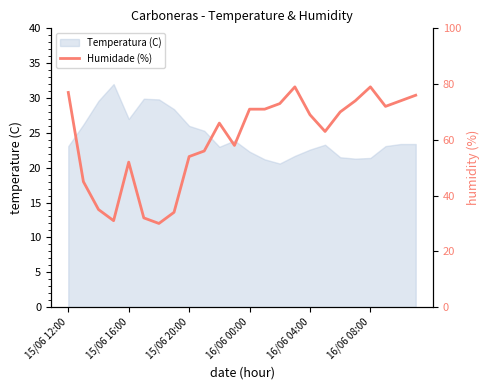

How many lines are shown in the chart?

1